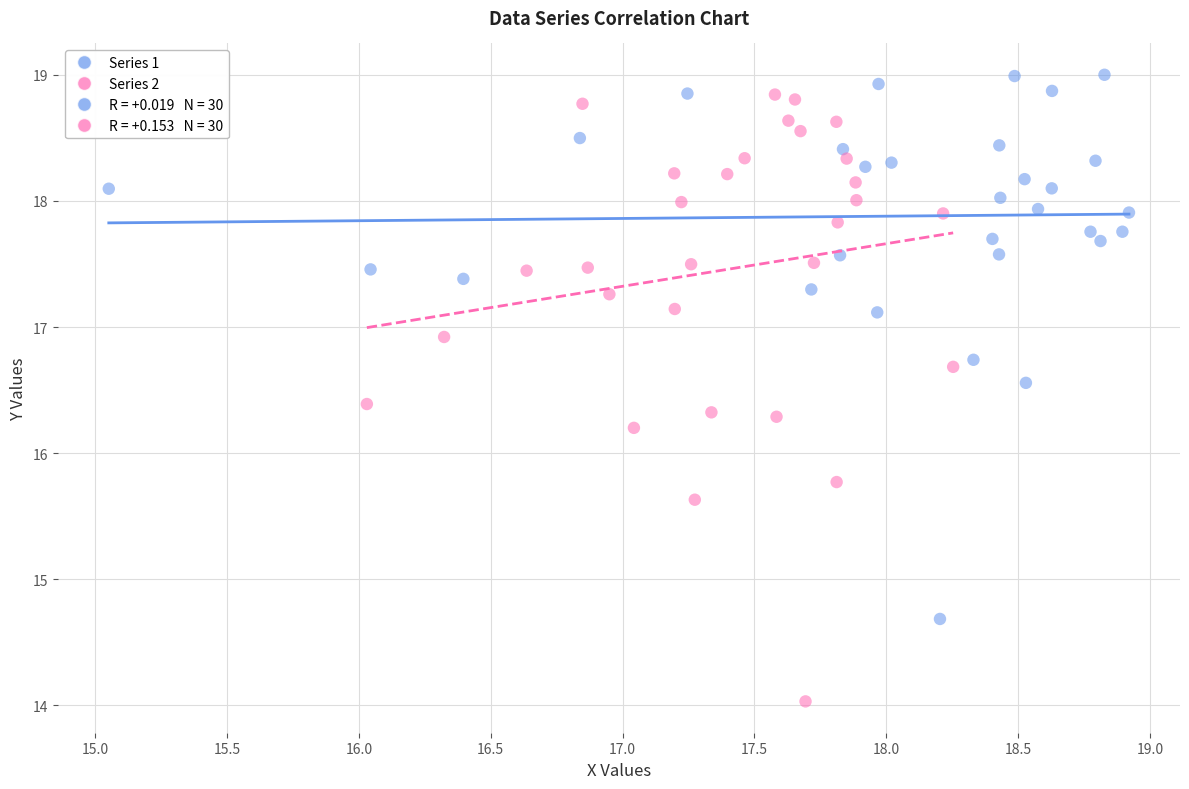

Which series reaches the minimum Y coordinate?

Series 2